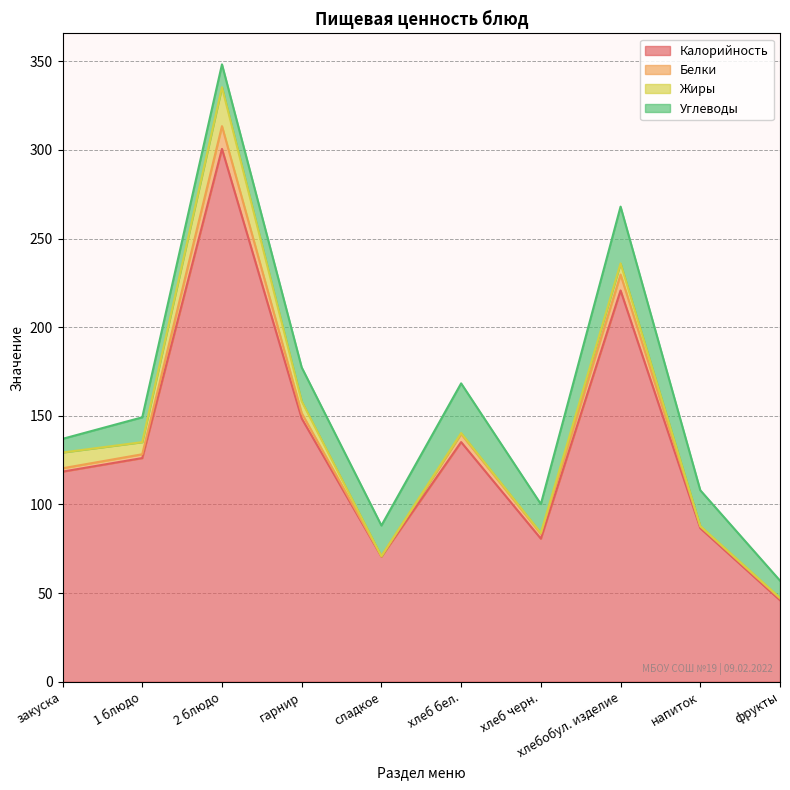

List the series in order of their peak value, lowest first.

Белки, Жиры, Углеводы, Калорийность